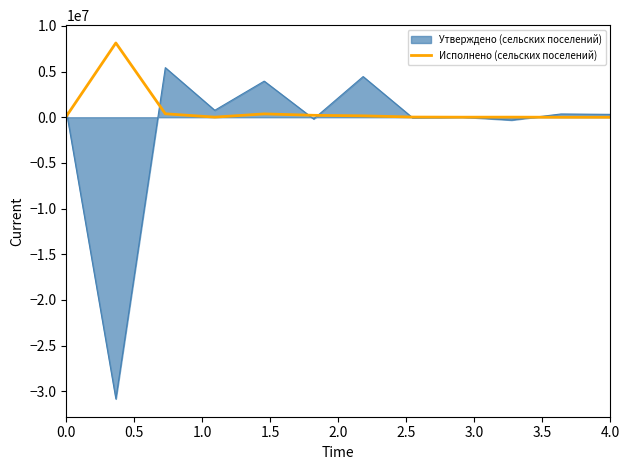

Rank the series by their average value, from highest to lowest.

Исполнено (сельских поселений), Утверждено (сельских поселений)